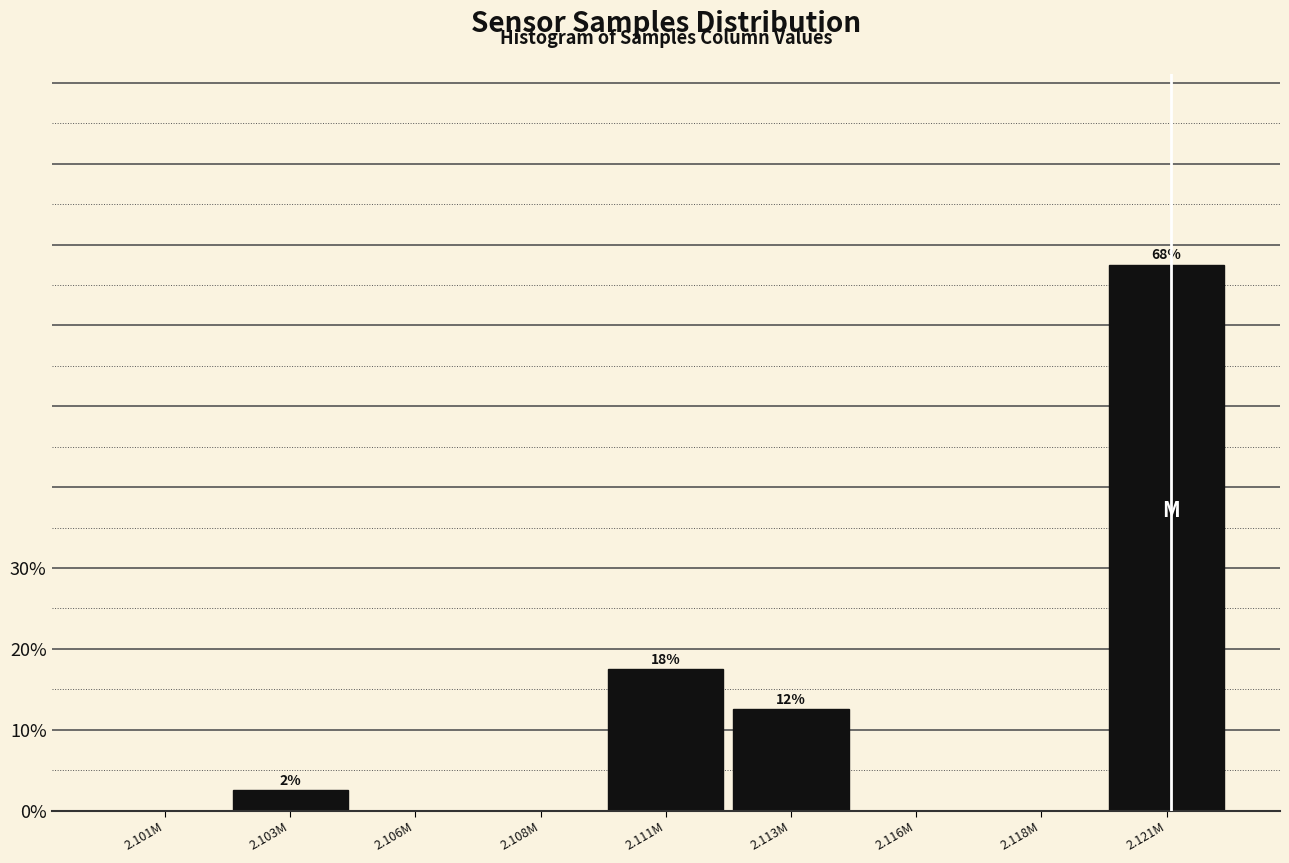

Reading left to right, list all the values displayed in this chart.

2.101M=0.0	2.103M=2.5	2.106M=0.0	2.108M=0.0	2.111M=17.5	2.113M=12.5	2.116M=0.0	2.118M=0.0	2.121M=67.5